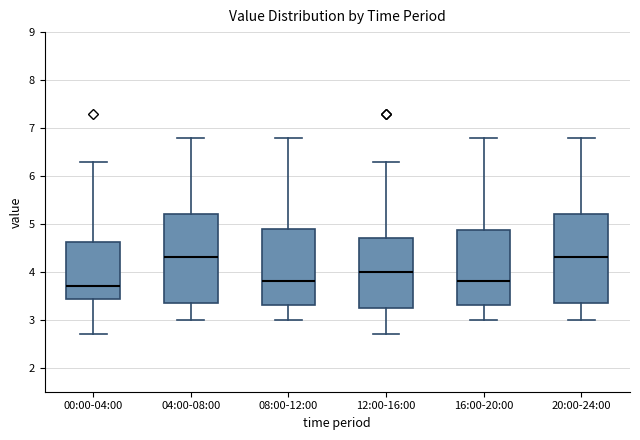

Reading left to right, transcribe this box plot: for each box, give where its median line is, the range the box spans, and where its two whiskers end, as read against the y-axis. The values are not printed on the chart, so give them approximately, as read against the axis.

00:00-04:00: median 3.7, box 3.4 to 4.6, whiskers 2.7 to 6.3
04:00-08:00: median 4.3, box 3.4 to 5.2, whiskers 3.0 to 6.8
08:00-12:00: median 3.8, box 3.3 to 4.9, whiskers 3.0 to 6.8
12:00-16:00: median 4.0, box 3.3 to 4.7, whiskers 2.7 to 6.3
16:00-20:00: median 3.8, box 3.3 to 4.9, whiskers 3.0 to 6.8
20:00-24:00: median 4.3, box 3.4 to 5.2, whiskers 3.0 to 6.8